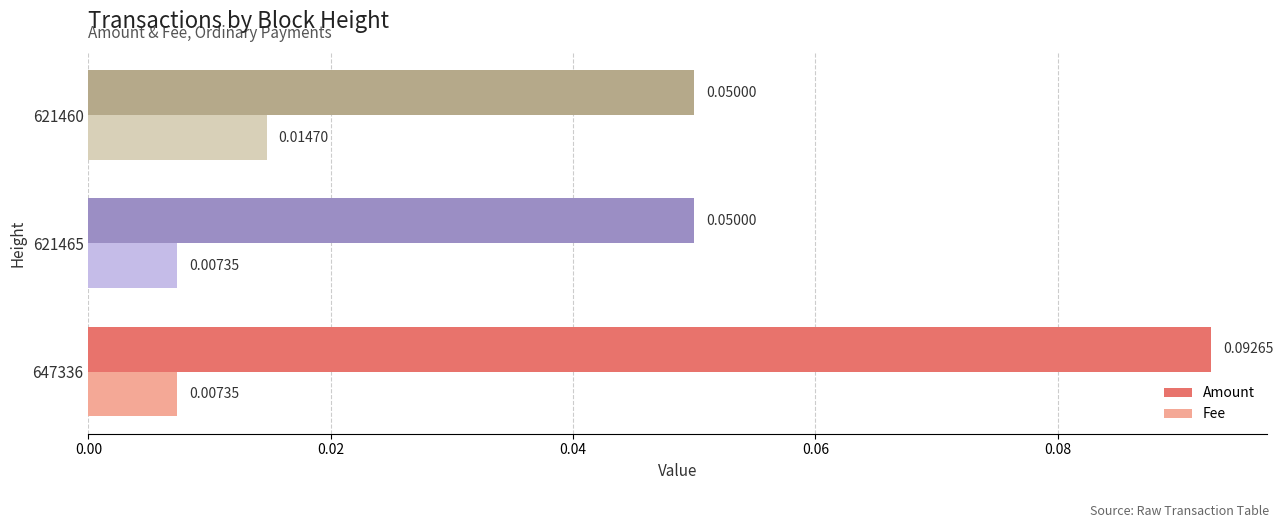

At how many categories does at least one series exceed 0?

3